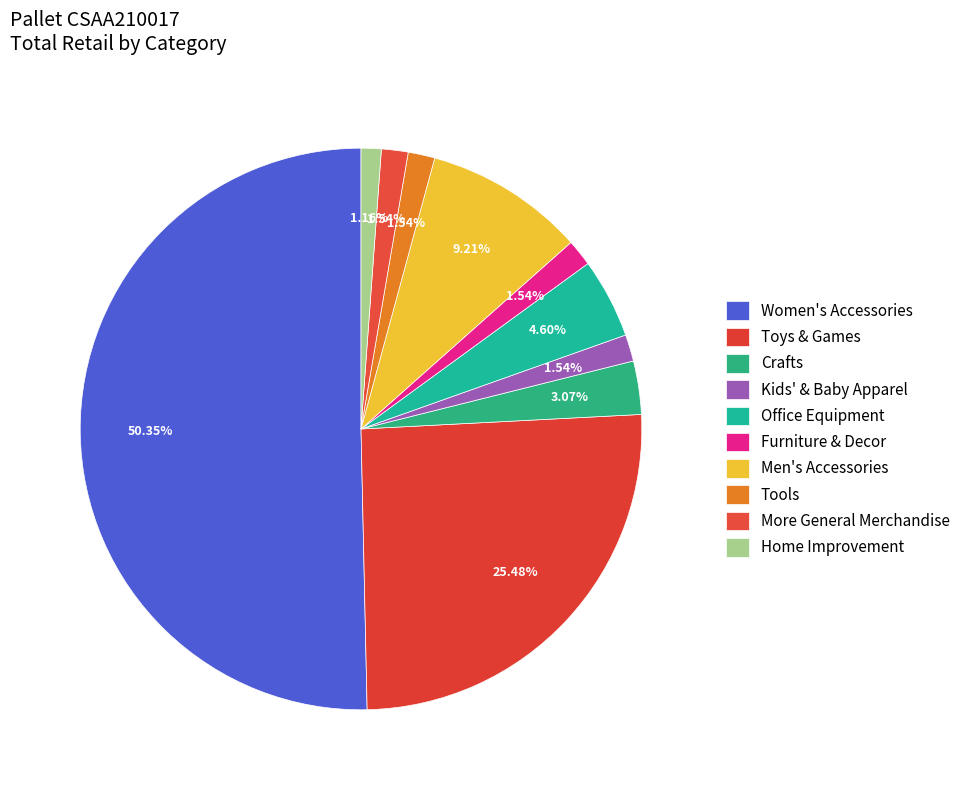

How many slices are in this pie chart?

10